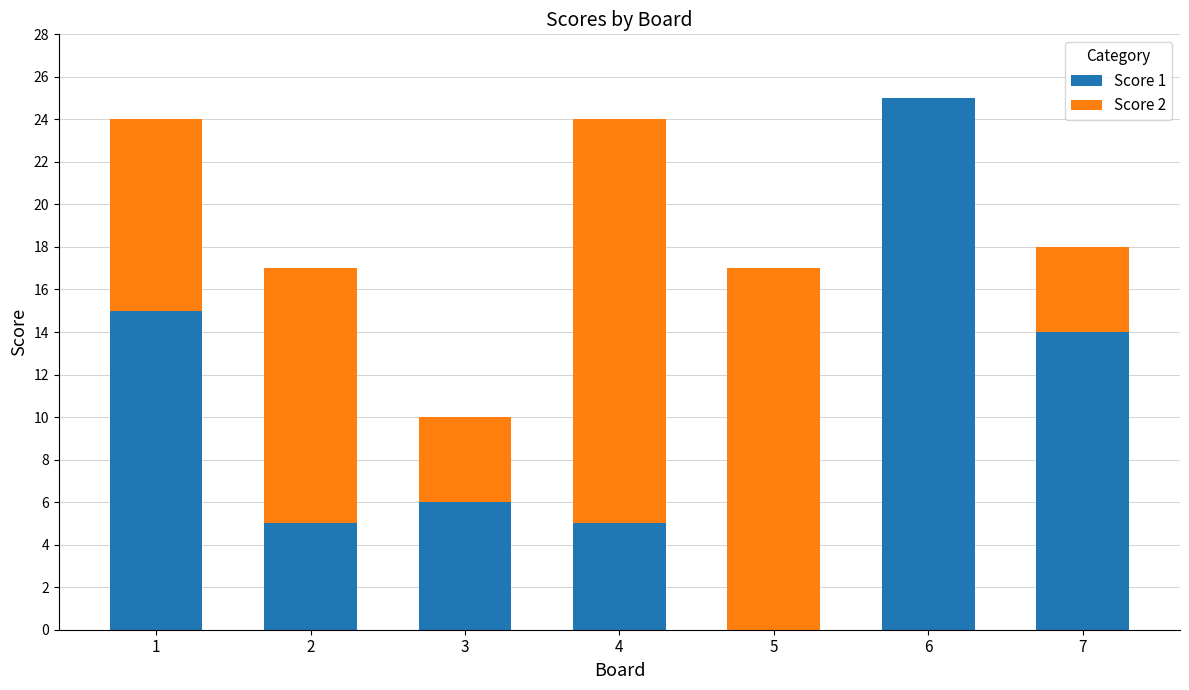

Are the bars grouped side by side (vs. stacked)?

No